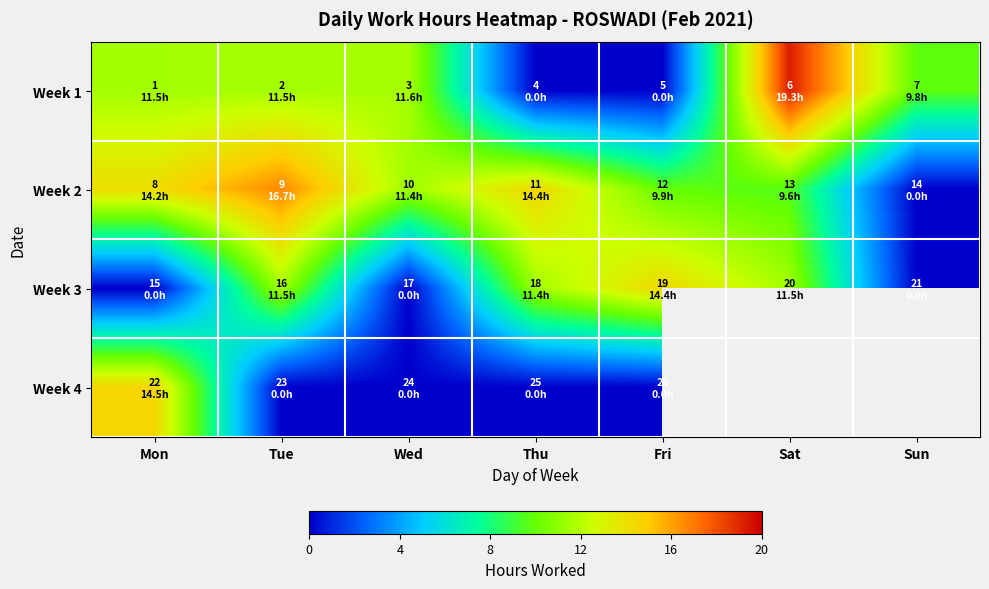

What is the sum of the Week 2 values at Thu and Tue?

31.1